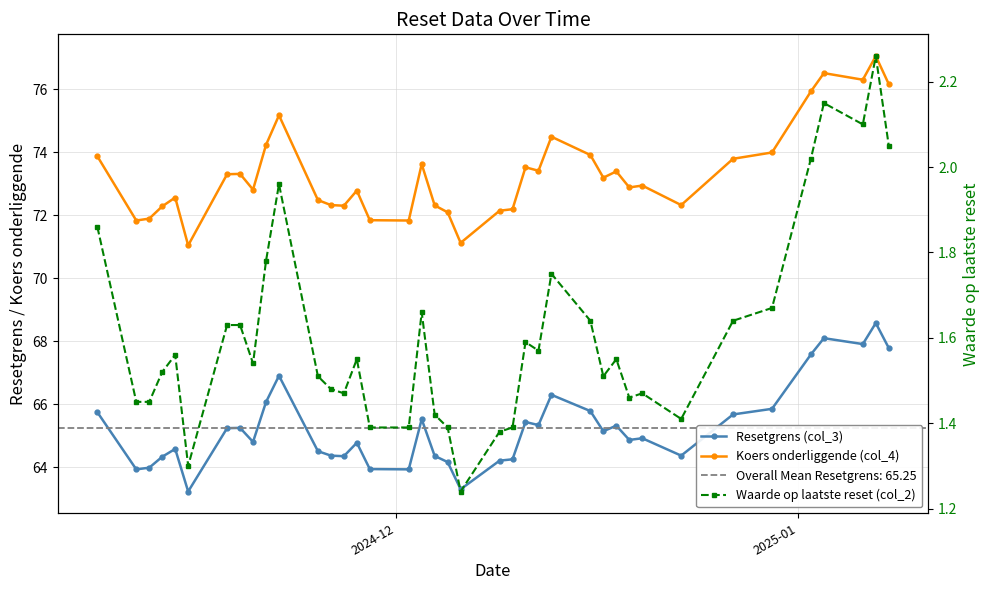

What is the minimum value shown in the chart?

1.2